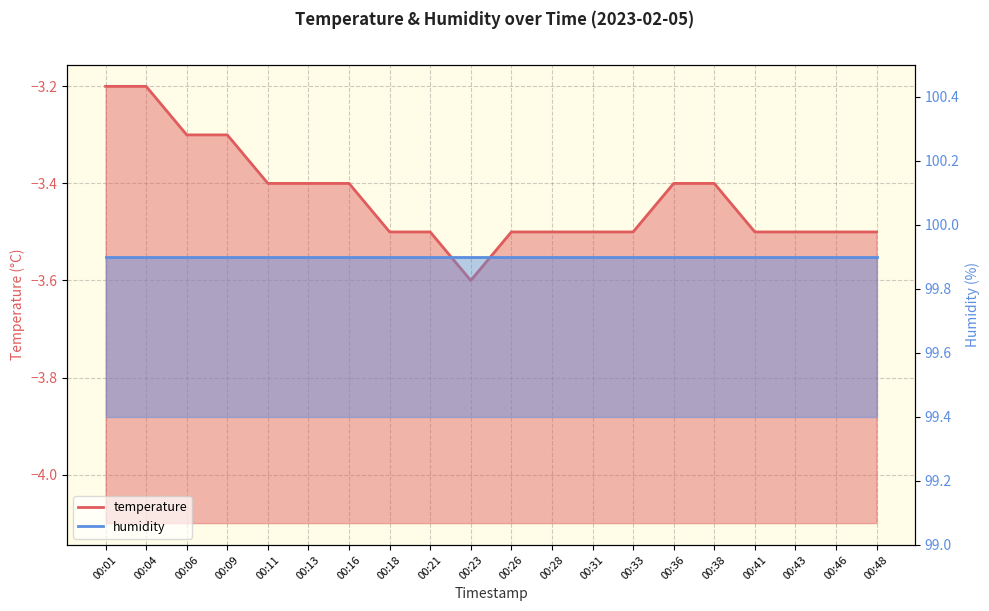

Reading left to right, what are all the values shown in this chart?

-3.2	-3.2	-3.3	-3.3	-3.4	-3.4	-3.4	-3.5	-3.5	-3.6	-3.5	-3.5	-3.5	-3.5	-3.4	-3.4	-3.5	-3.5	-3.5	-3.5